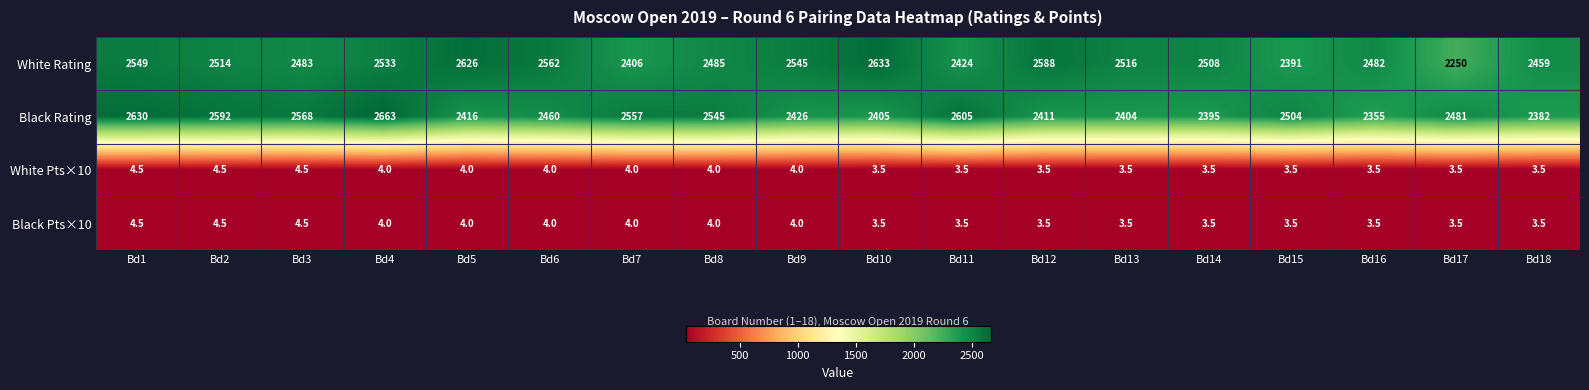

At how many categories does at least one series exceed 2149?

18